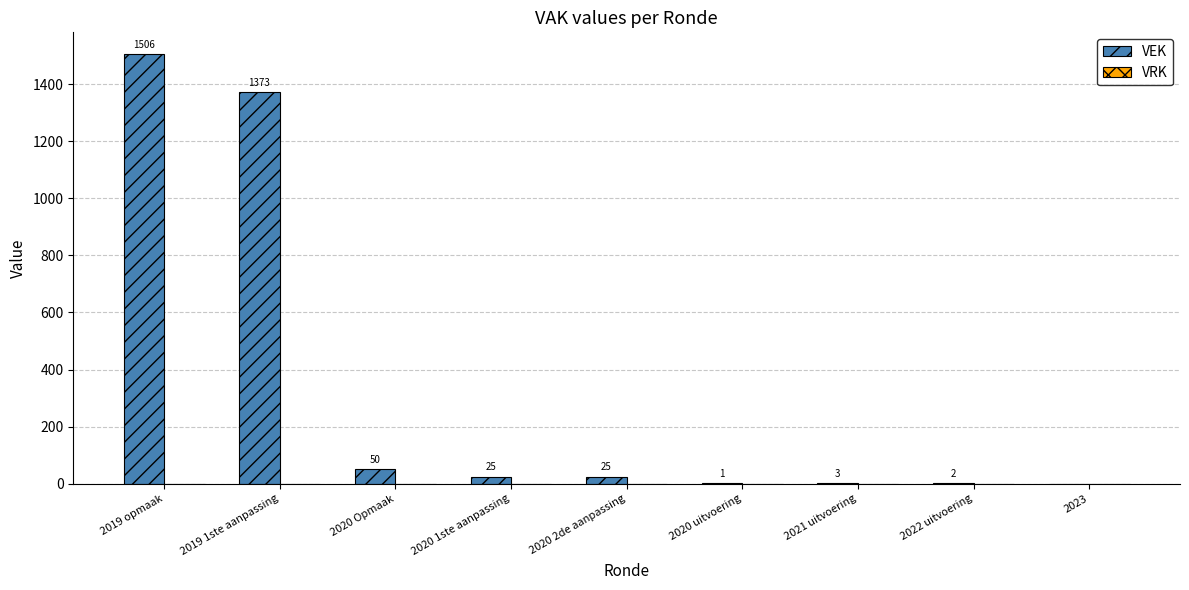

What is the approximate value at 2020 1ste aanpassing?

25